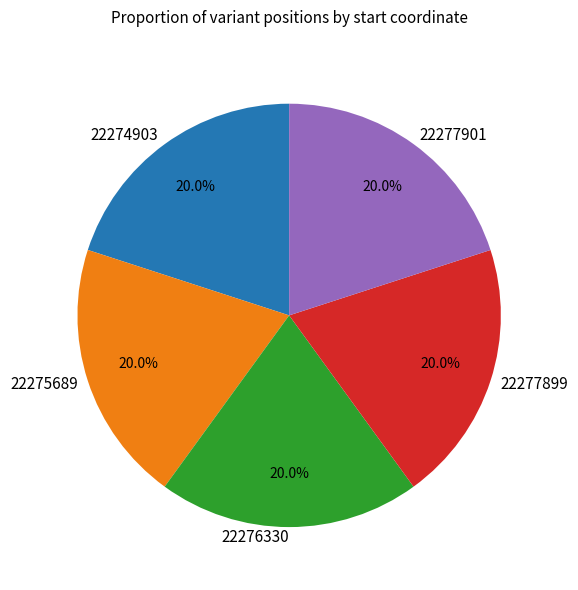

Is it true that 22277899 is 9% of the pie?

False